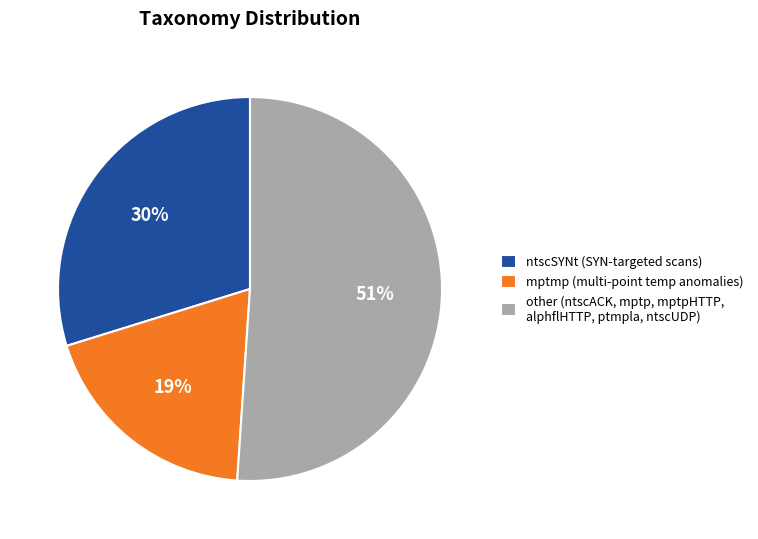

Count the number of slices in the pie.

3